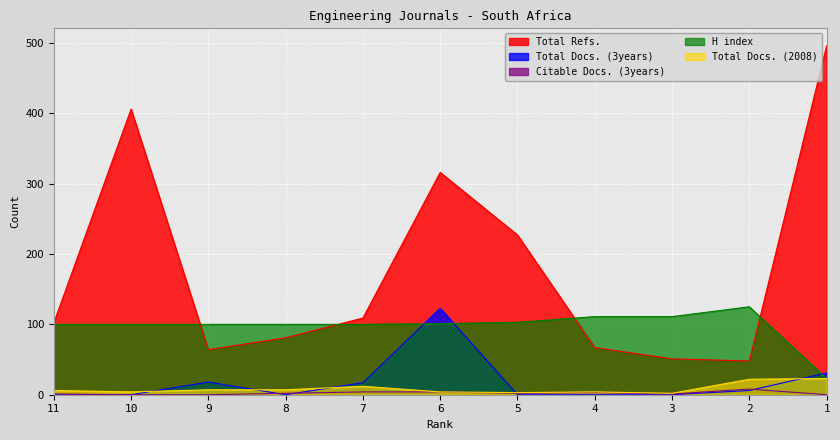

Is it true that Total Docs. (3years) equals 11 at 2?

False